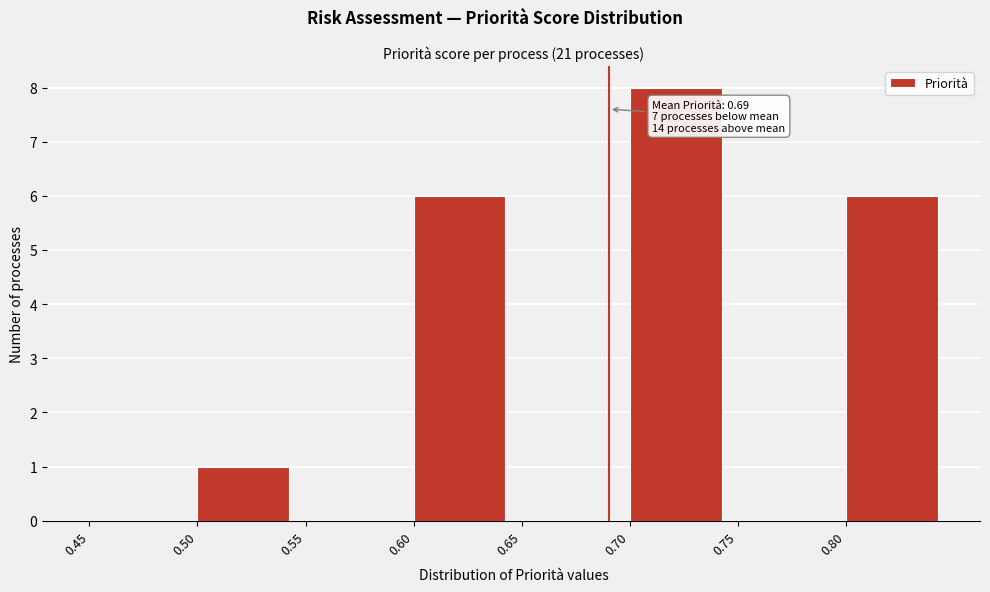

Which range on the x-axis has the tallest bar?

0.70 to 0.75